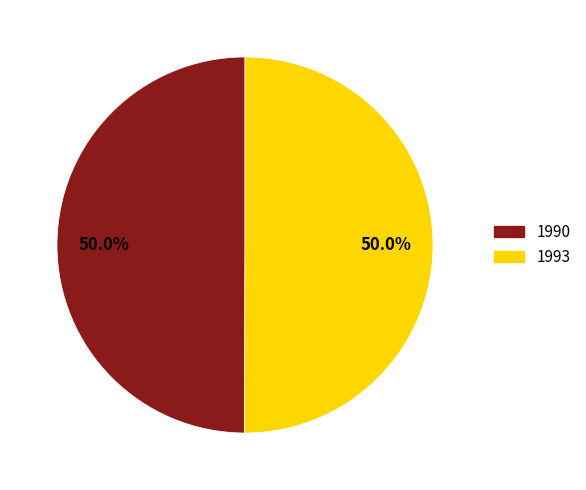

Approximately how many times larger is the value at 1993 compared to 1990?

1.0